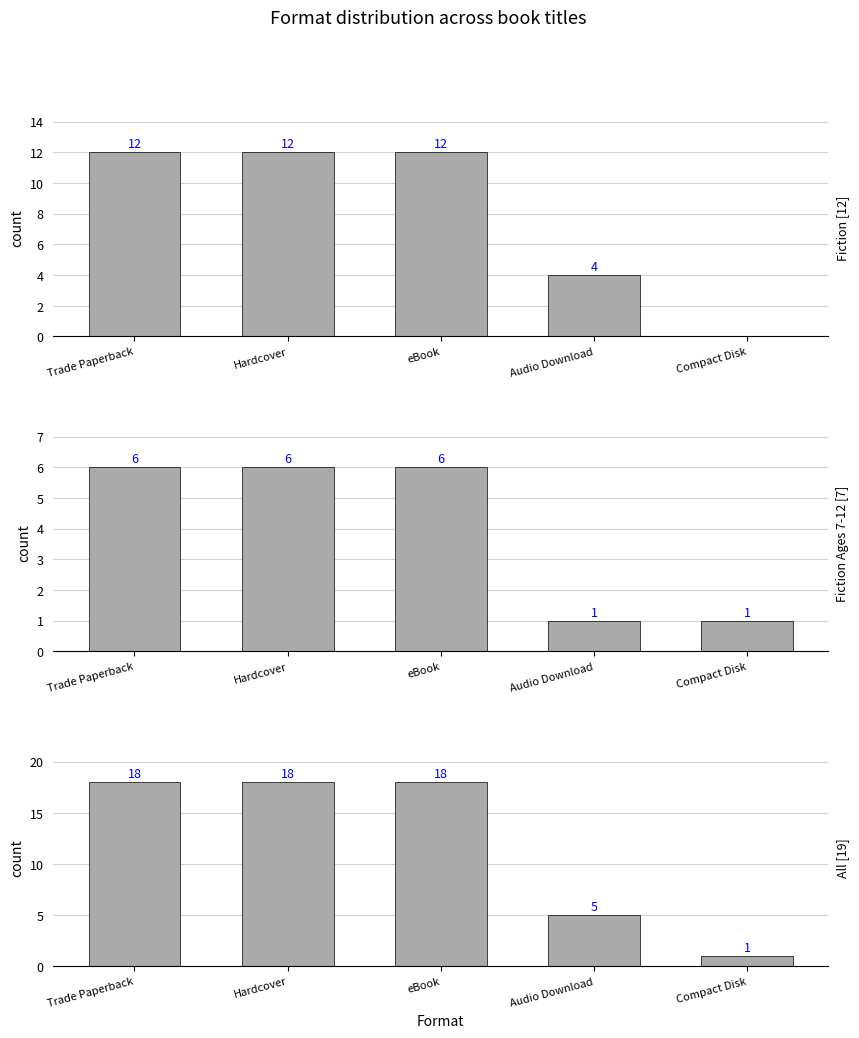

List the labels in order of Fiction value, smallest first.

Compact Disk, Audio Download, Trade Paperback, Hardcover, eBook